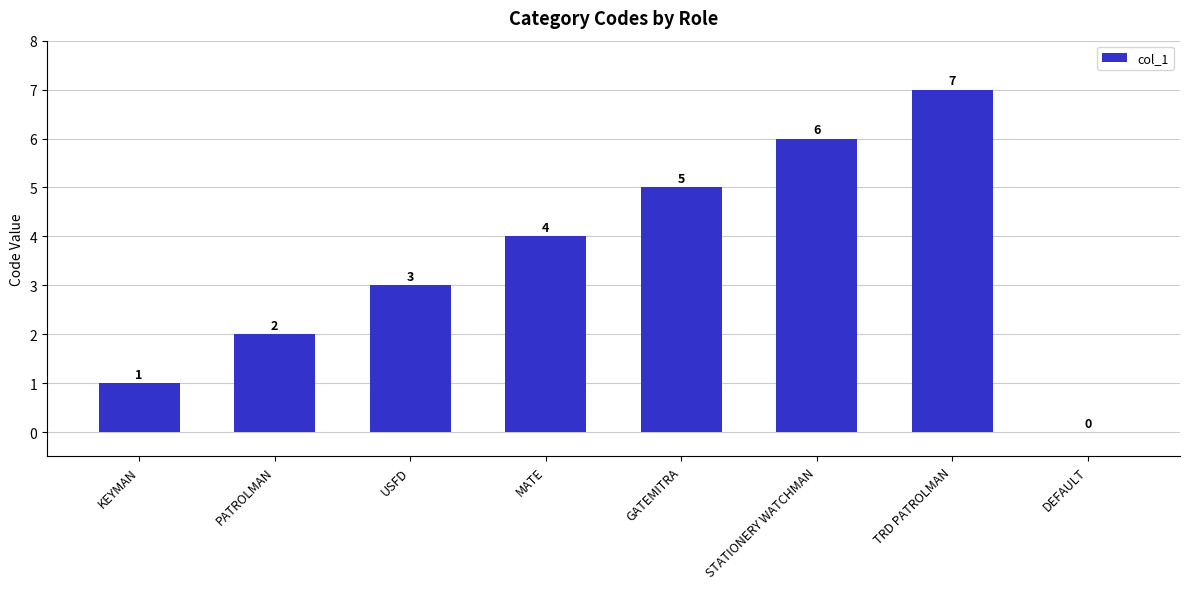

How many positive values are there?

7